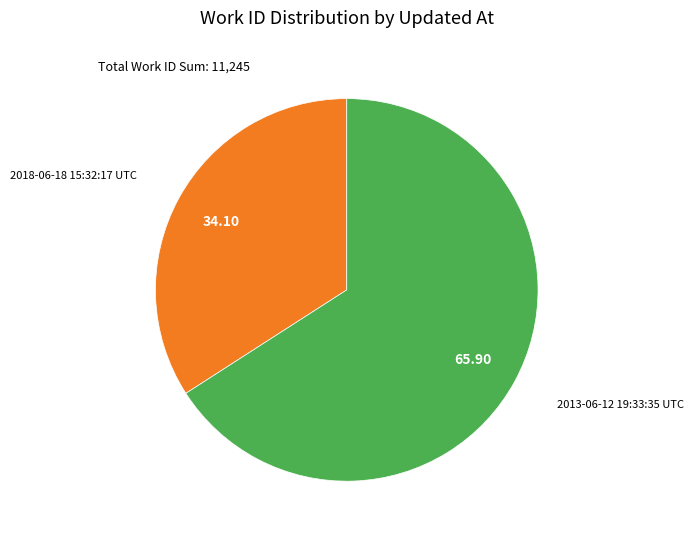

Is there any slice that represents more than half of the pie?

Yes